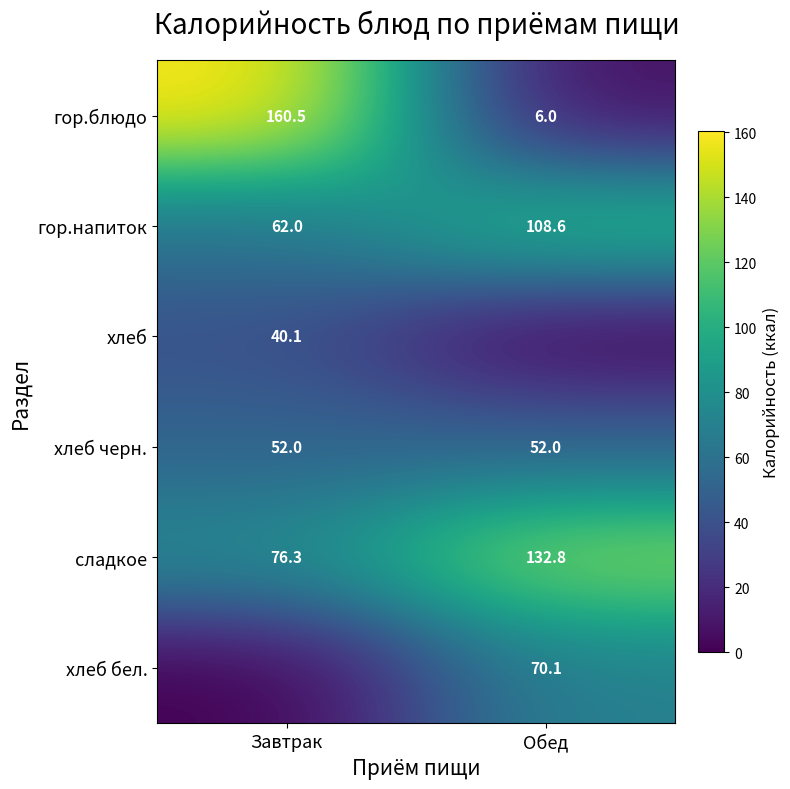

List the labels in order of сладкое value, largest first.

Обед, Завтрак